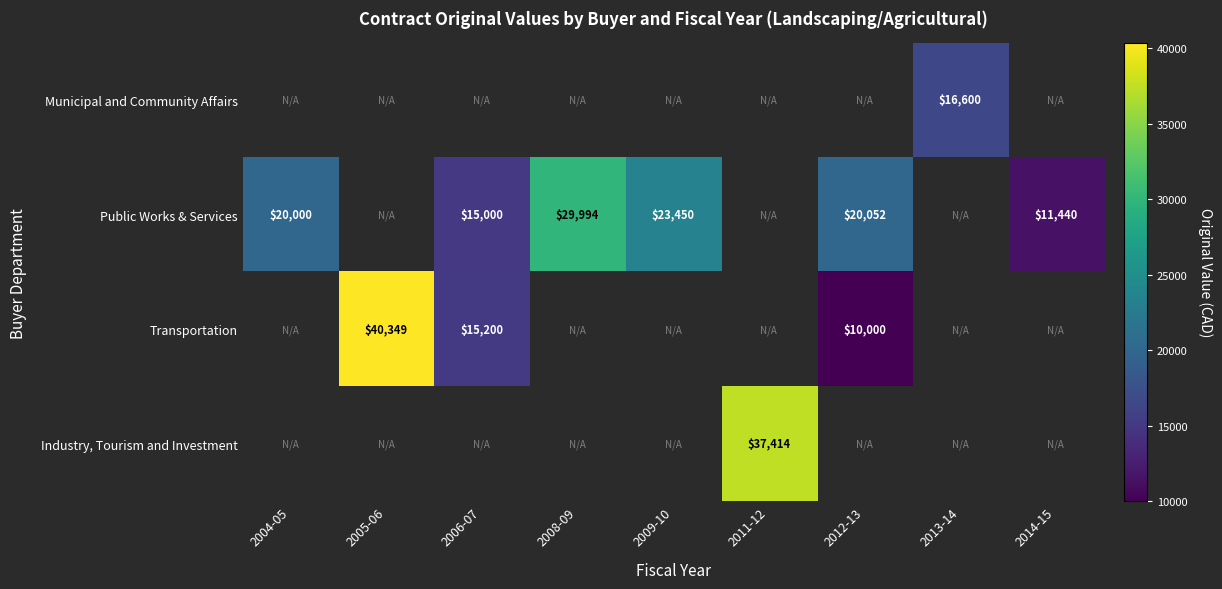

True or false: Transportation has a value of 40349 at 2005-06.

True